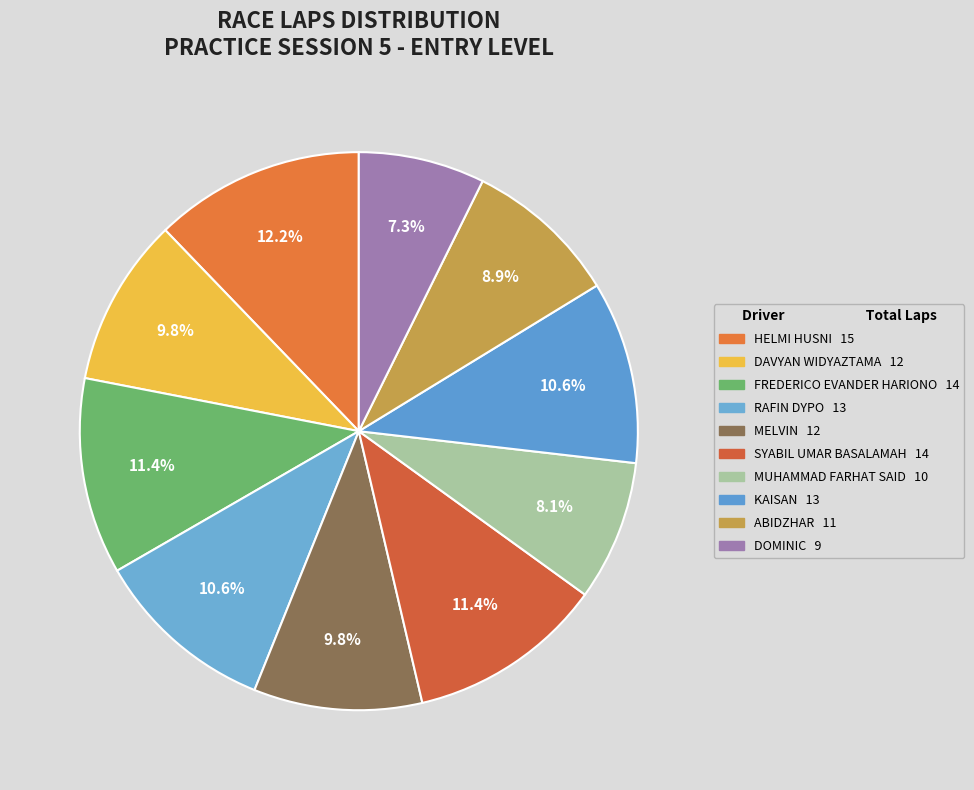

True or false: HELMI HUSNI accounts for 12% of the total.

True